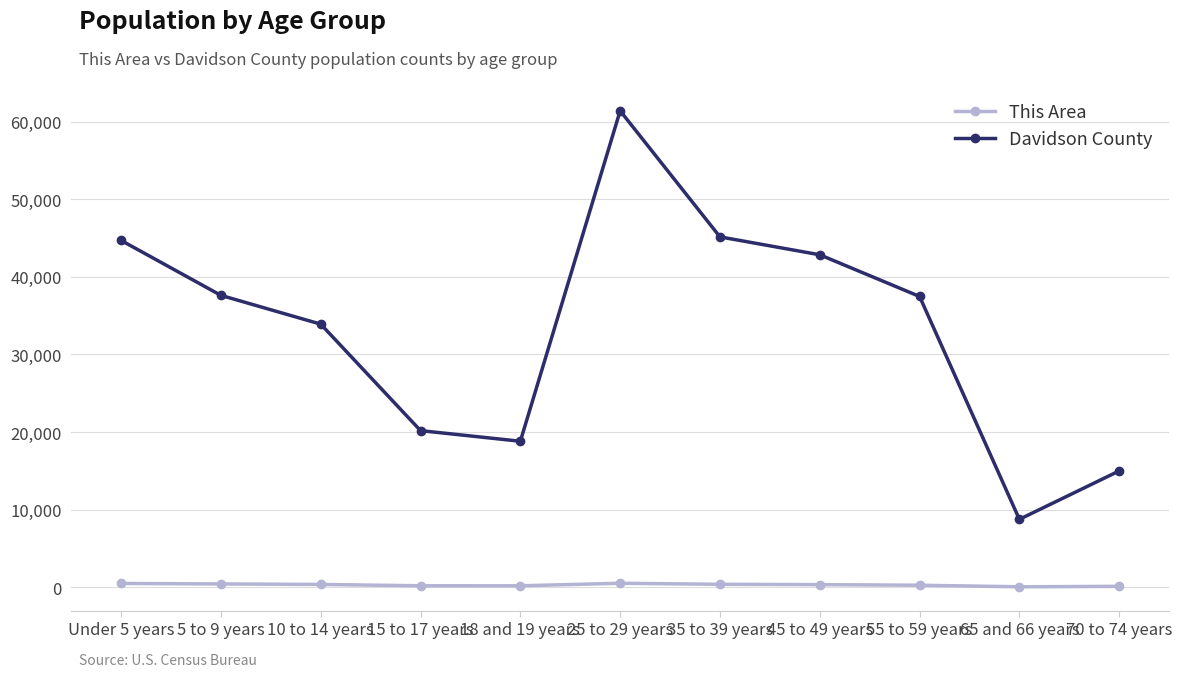

At which category is the sum across all series the highest?

25 to 29 years